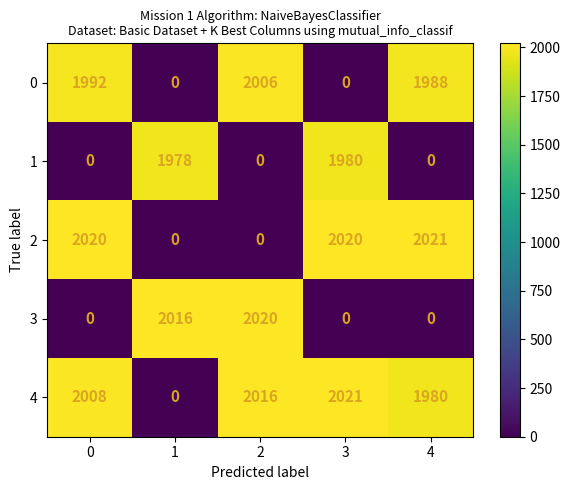

What is the spread (max minus min) of values at 4?

2021